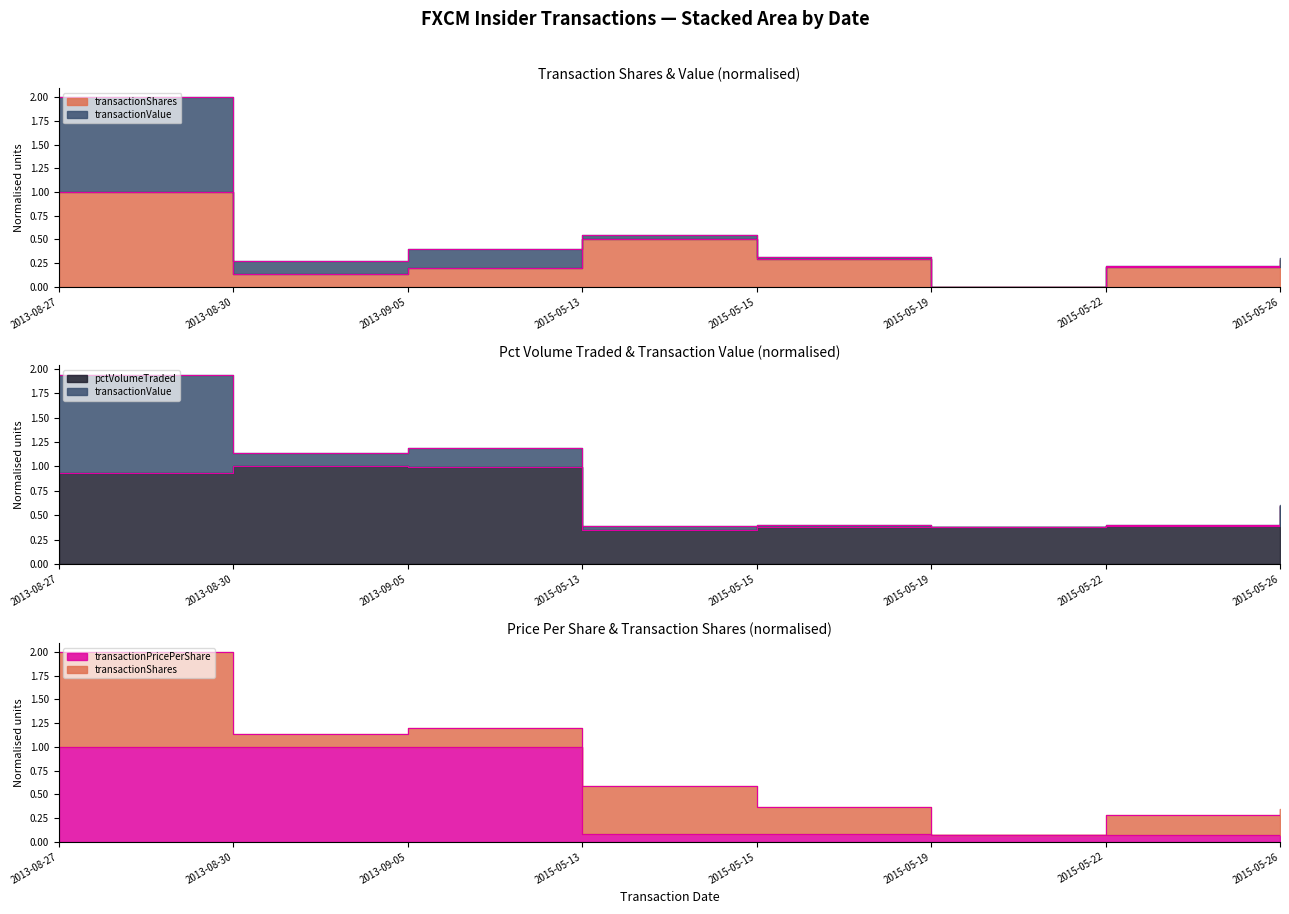

The value of transactionShares at 2015-05-15 is 0.5. True or false?

False